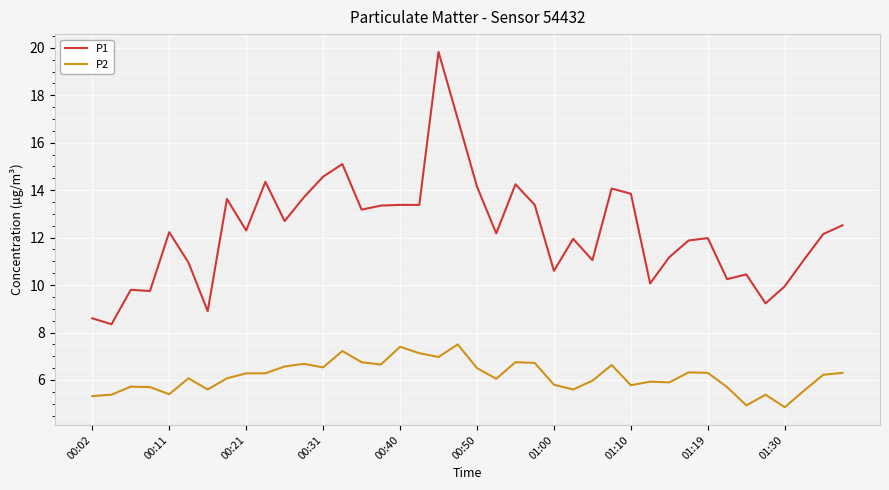

What is the greatest value displayed?

19.8